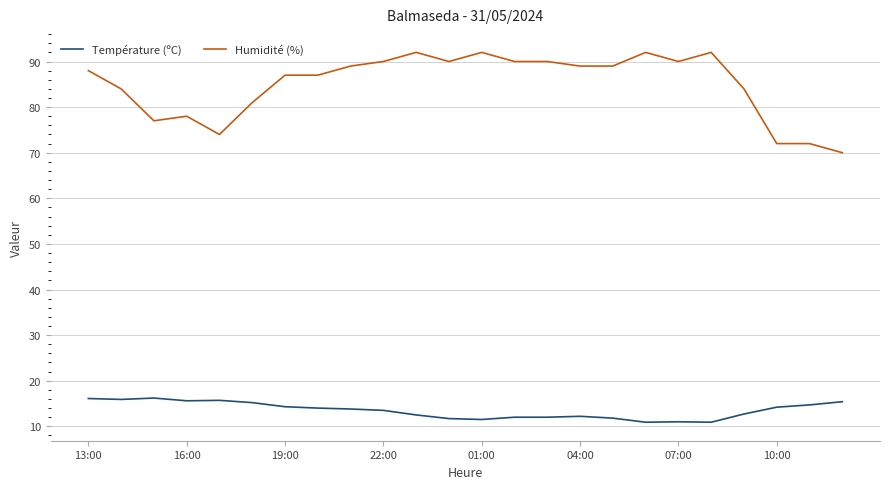

Which series has the largest range (max minus min)?

Humidité (%)